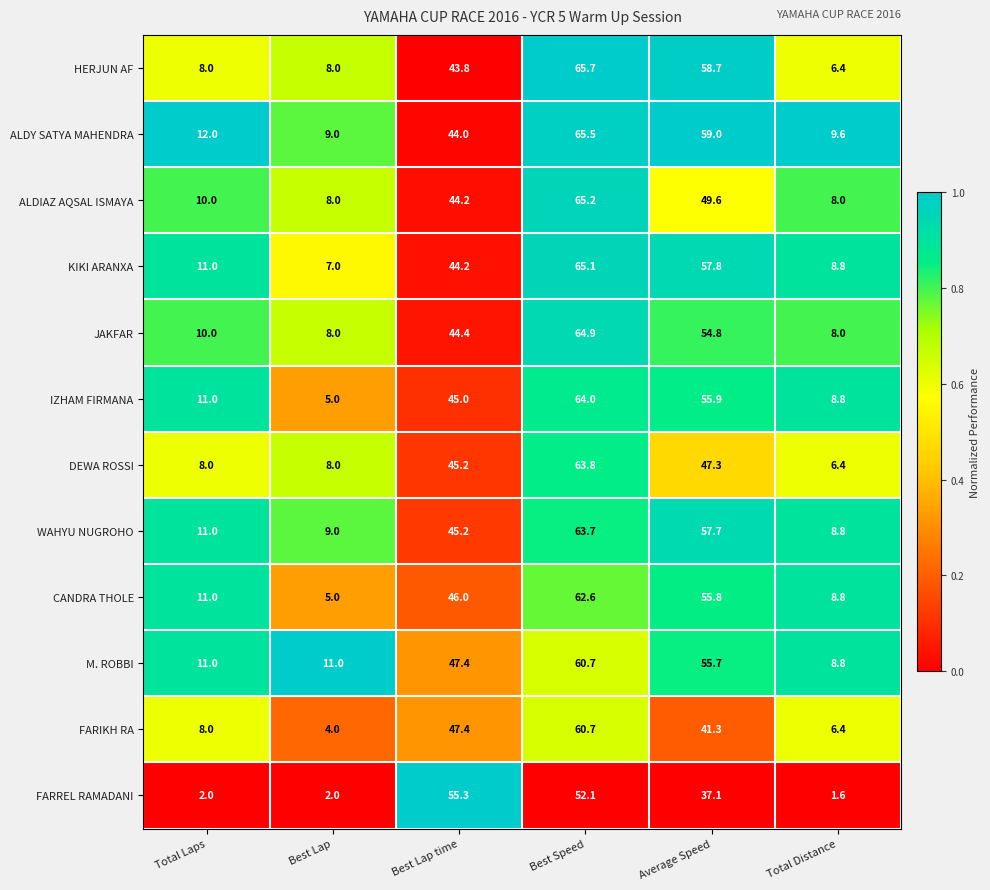

Which series changed the most between Average Speed and Total Distance?

HERJUN AF